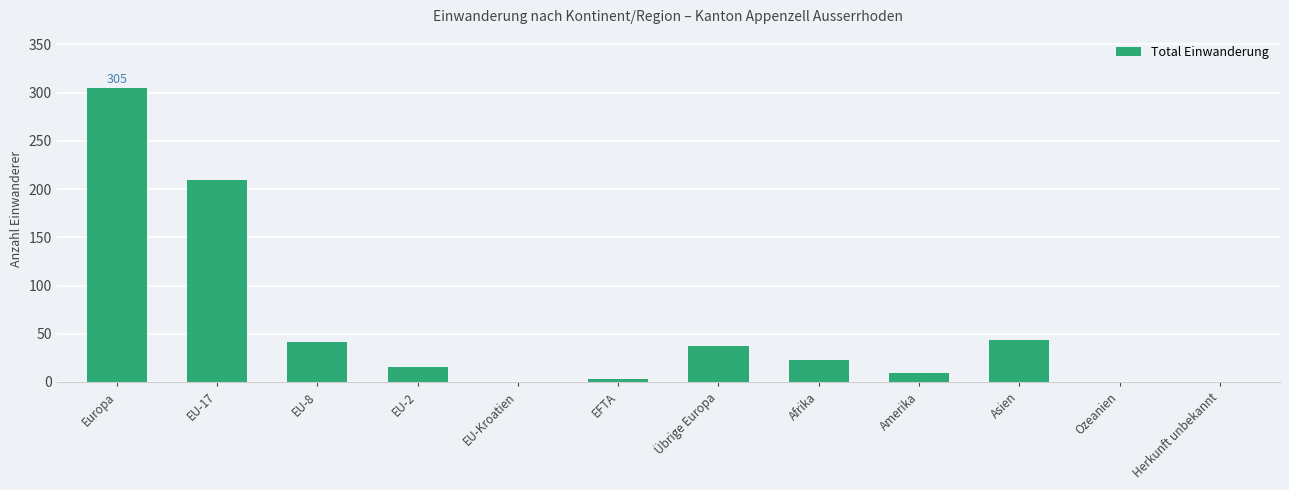

Which label corresponds to the largest value in the chart?

Europa